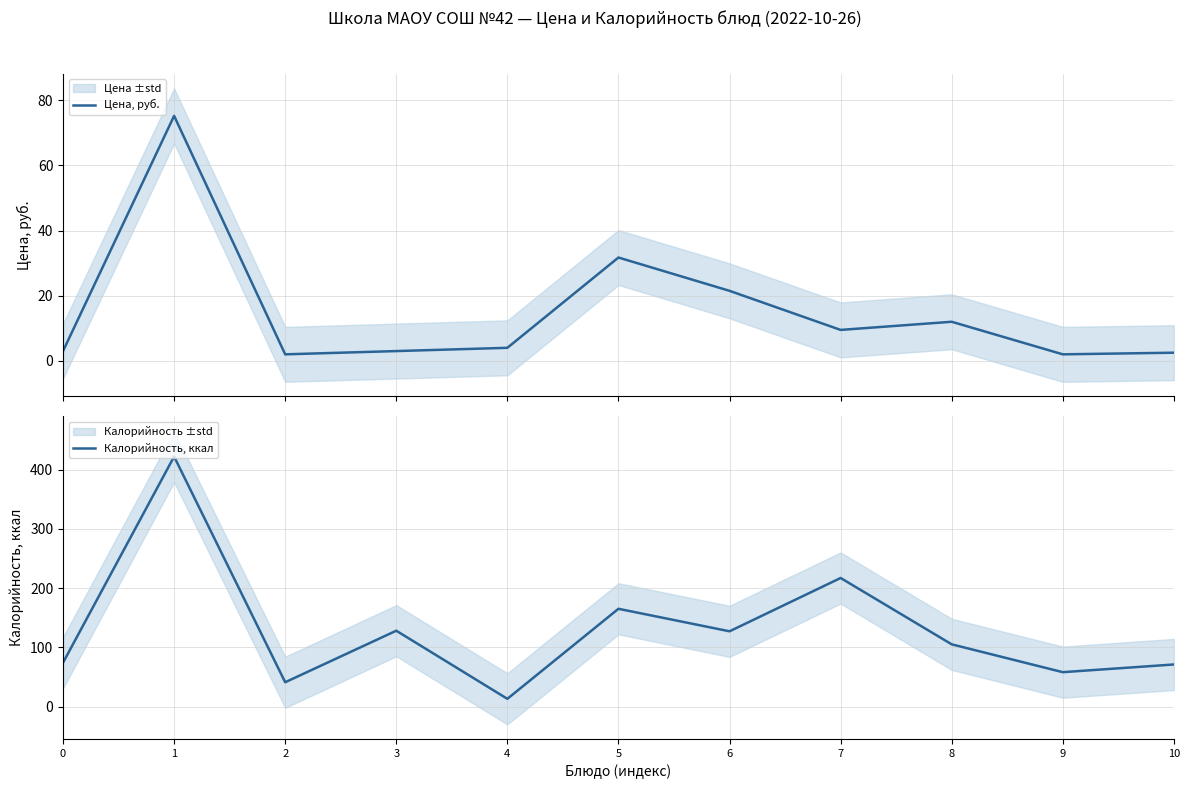

Where does the Калорийность, ккал series first go above 105?

1